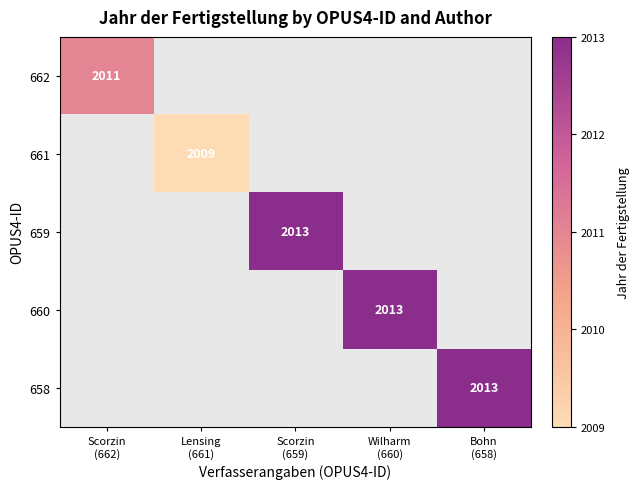

What is the sum of all 661 values?

2009